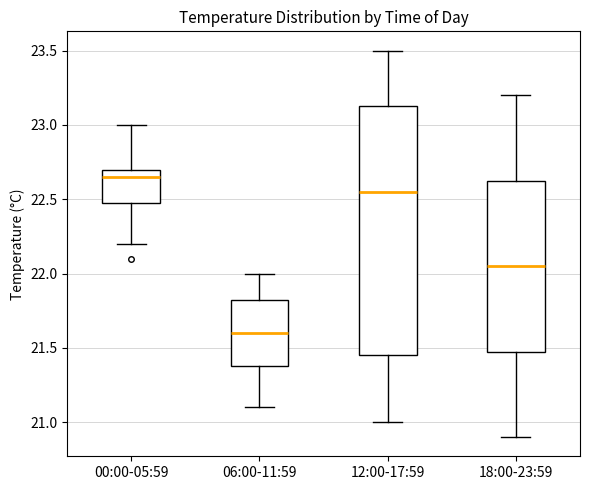

Comparing the boxes themselves (not the whiskers), which one is the tallest?

12:00-17:59